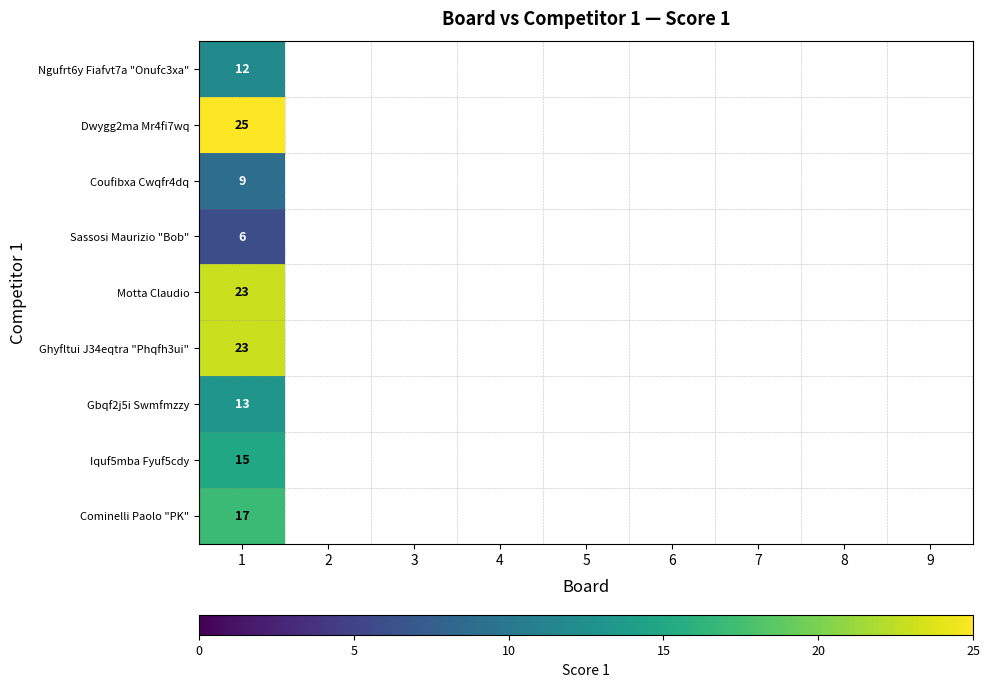

Is it true that Sassosi Maurizio "Bob" equals 10 at 1?

False